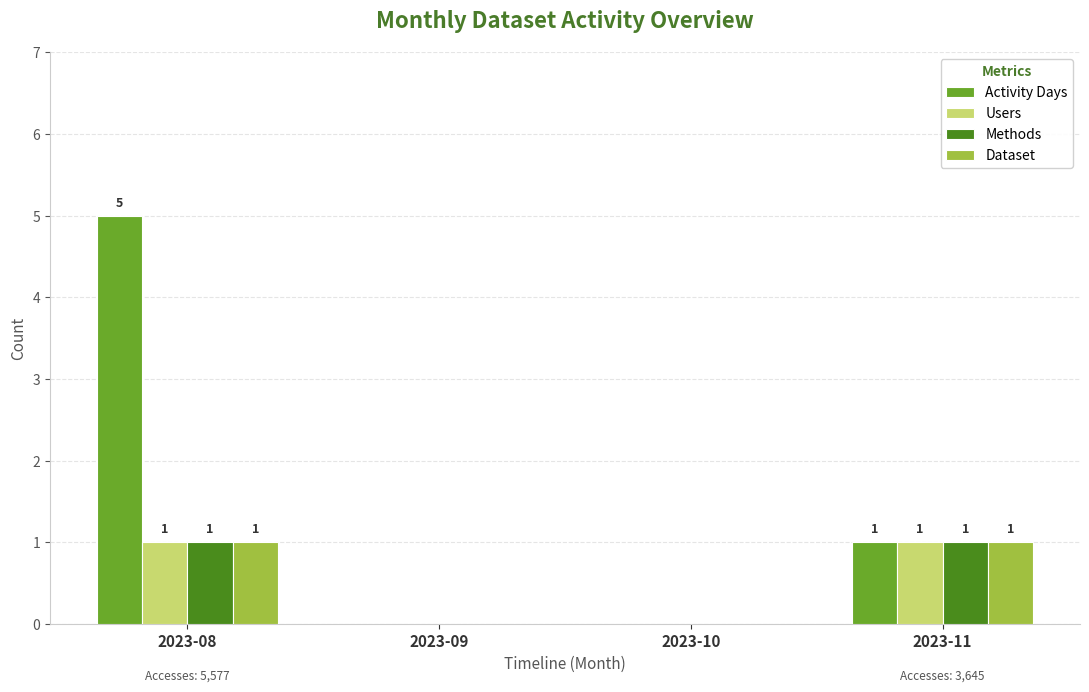

The value of Activity Days at 2023-10 is 2. True or false?

False